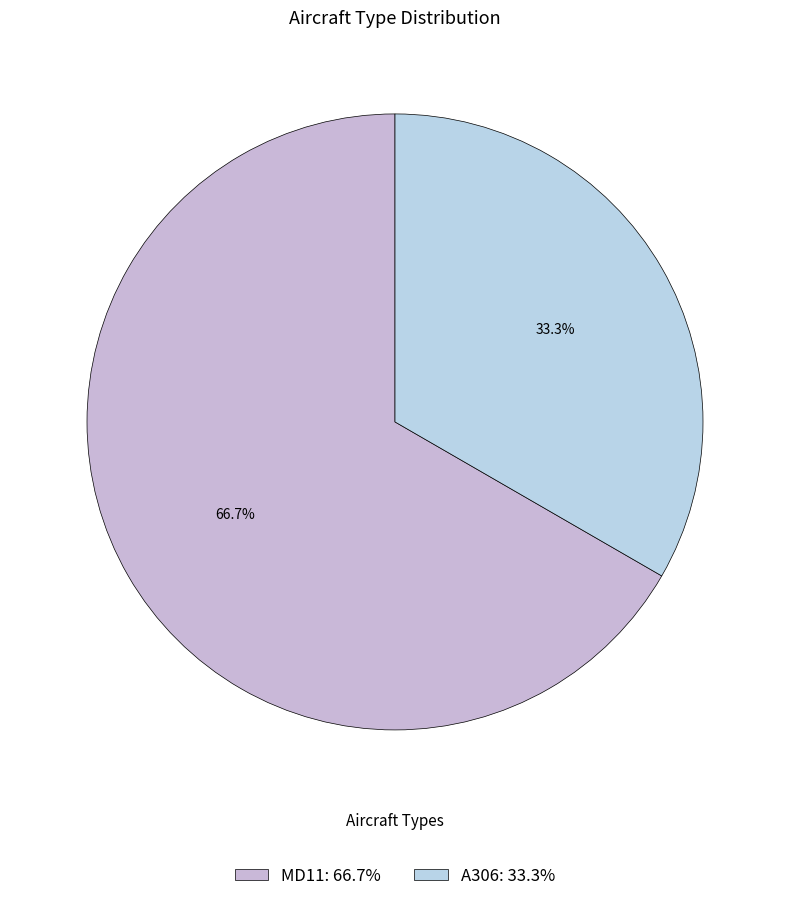

To the nearest percent, what is the difference between the MD11 and A306 slice percentages?

33%